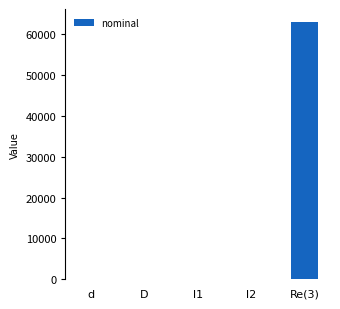

What is the maximum value shown in the chart?

63001.8